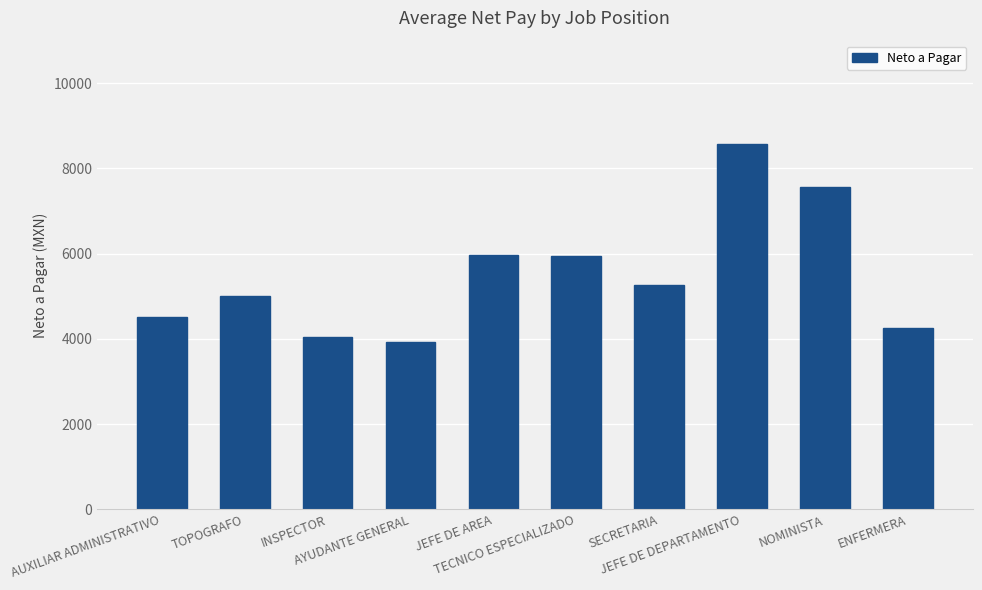

Which category has the lowest value across all series?

AYUDANTE GENERAL